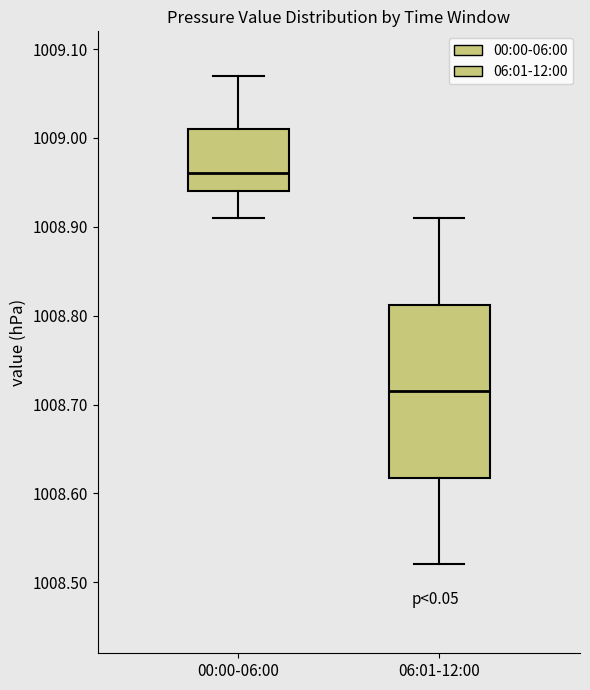

Reading left to right, transcribe this box plot: for each box, give where its median line is, the range the box spans, and where its two whiskers end, as read against the y-axis. The values are not printed on the chart, so give them approximately, as read against the axis.

00:00-06:00: median 1008.96, box 1008.94 to 1009.01, whiskers 1008.91 to 1009.07
06:01-12:00: median 1008.72, box 1008.62 to 1008.81, whiskers 1008.52 to 1008.91